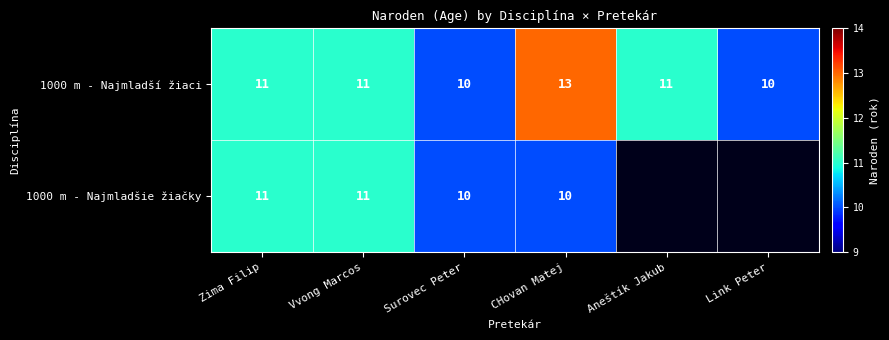

The value of 1000 m - Najmladší žiaci at Vvong Marcos is 11. True or false?

True